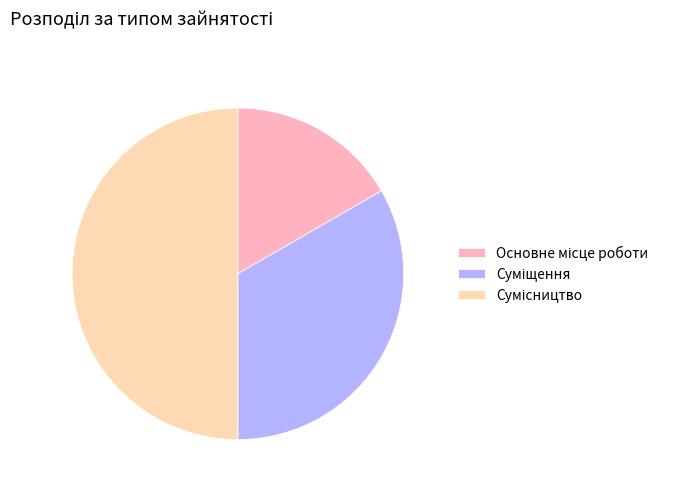

How many segments does this pie chart have?

3